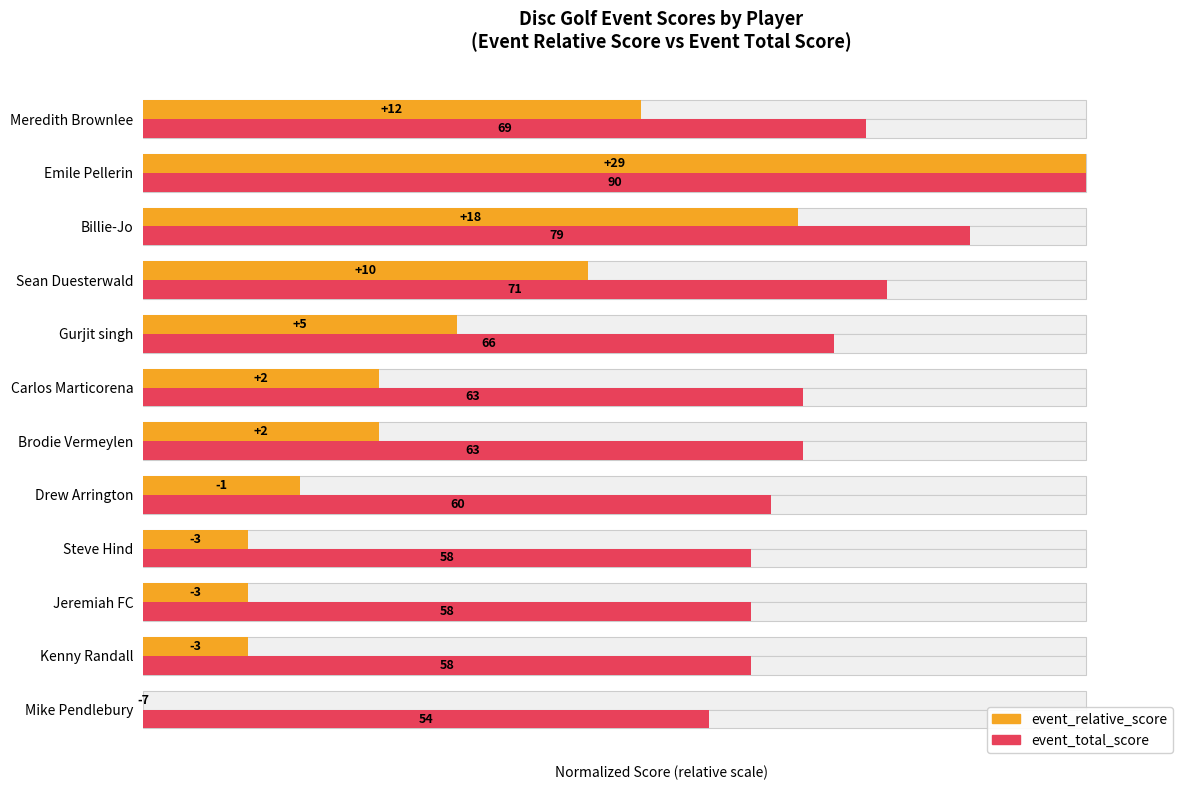

Is it true that event_relative_score equals 15.3 at Kenny Randall?

False